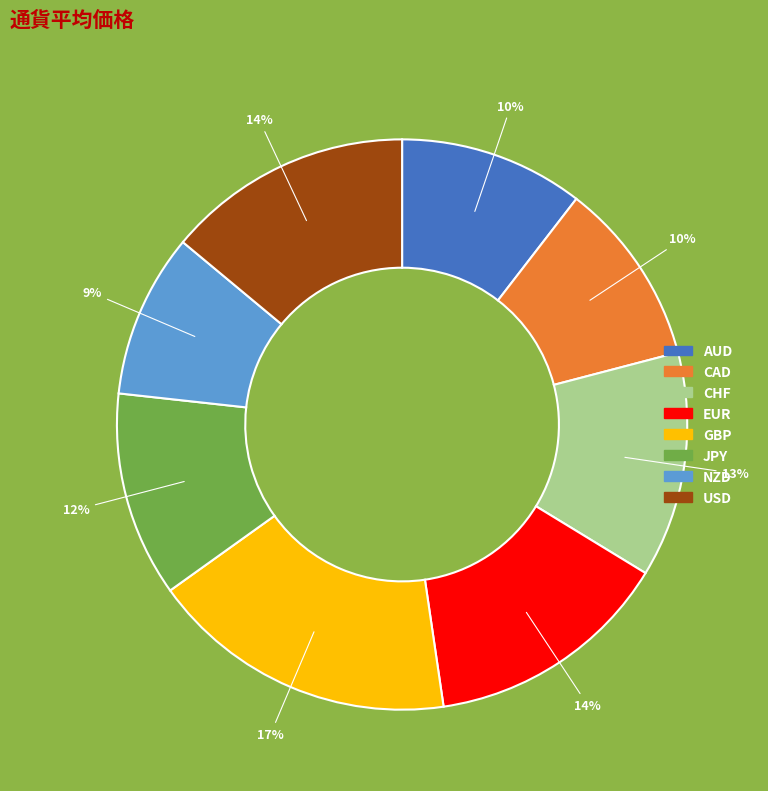

To the nearest percent, what is the average slice percentage?

12%